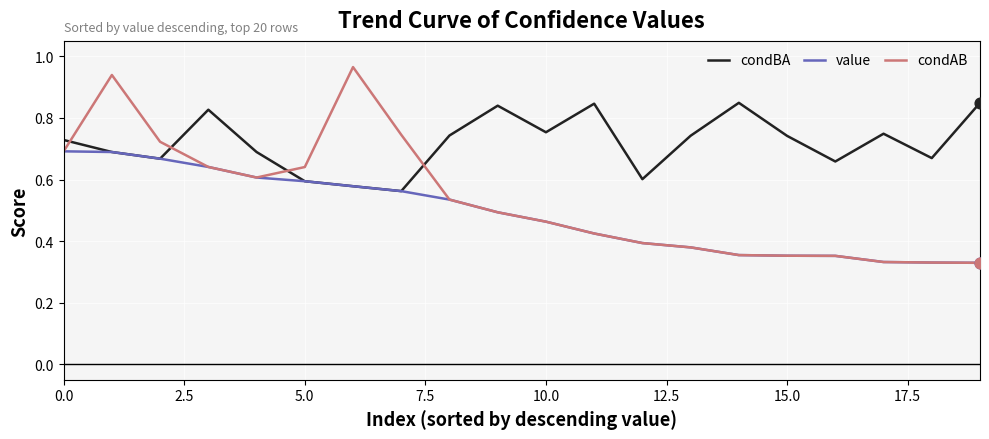

Which series has the largest total across all categories?

condBA